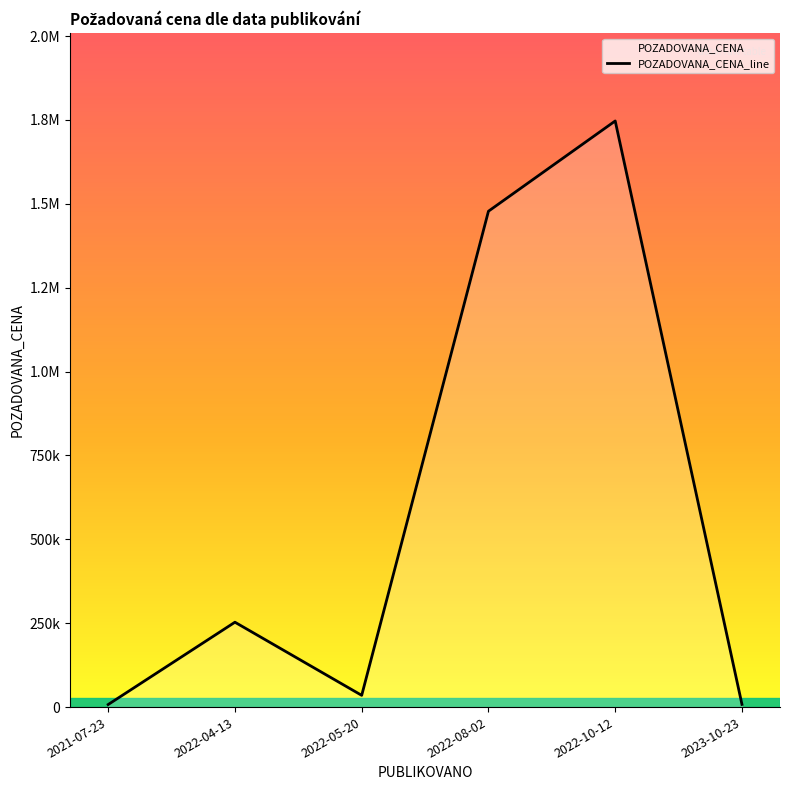

Does the chart display data point markers on the line(s)?

No